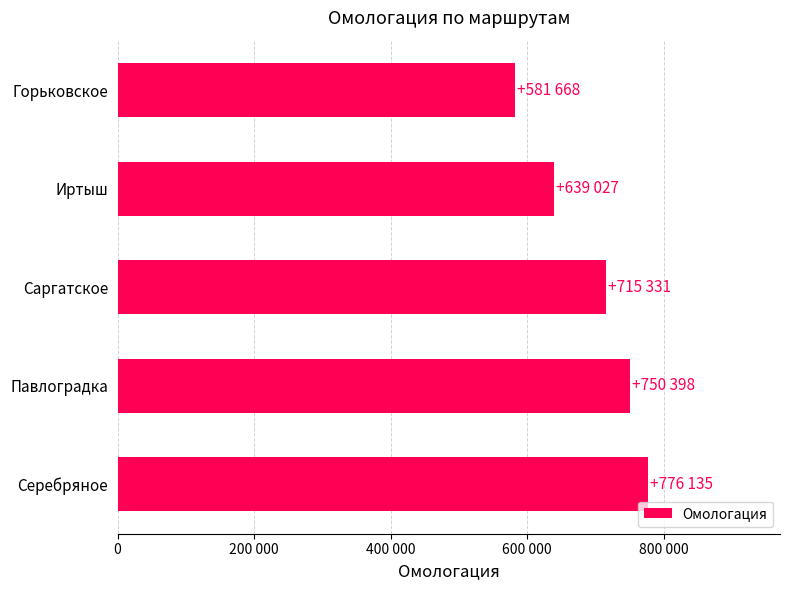

Does the chart contain any negative values?

No